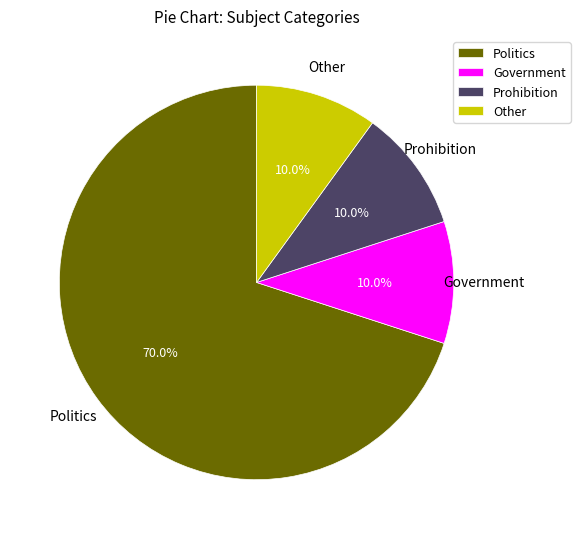

Which category accounts for the majority?

Politics